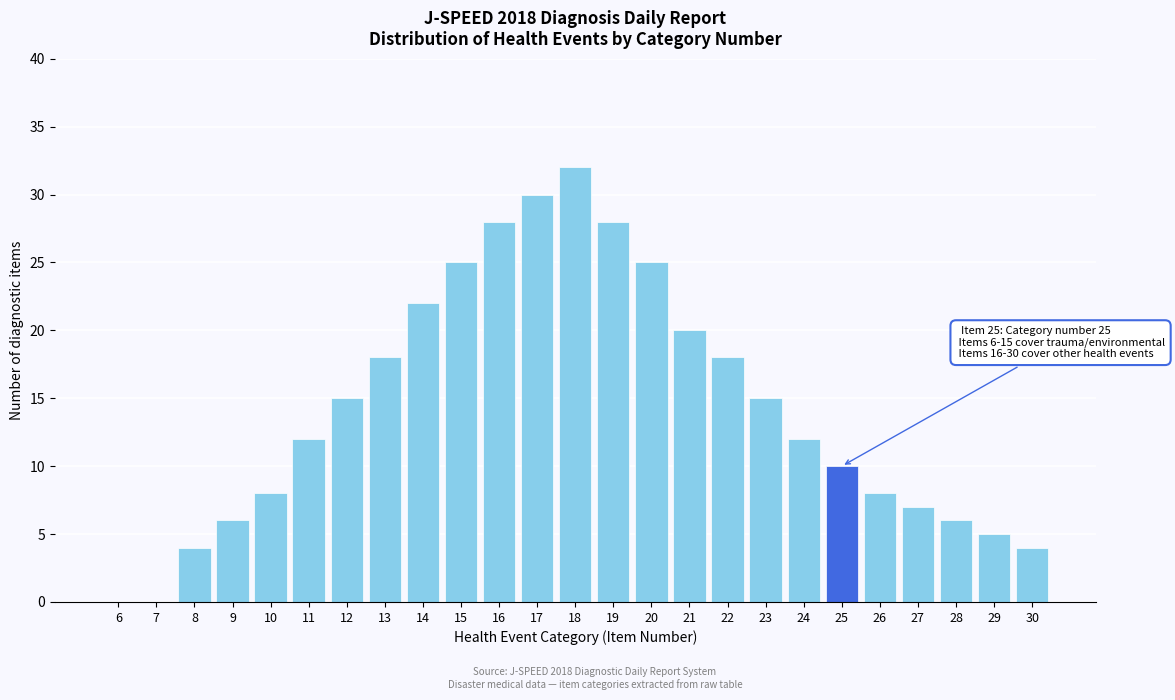

Reading right to left, transcribe all the data shown in this chart.

30=4	29=5	28=6	27=7	26=8	25=10	24=12	23=15	22=18	21=20	20=25	19=28	18=32	17=30	16=28	15=25	14=22	13=18	12=15	11=12	10=8	9=6	8=4	7=0	6=0